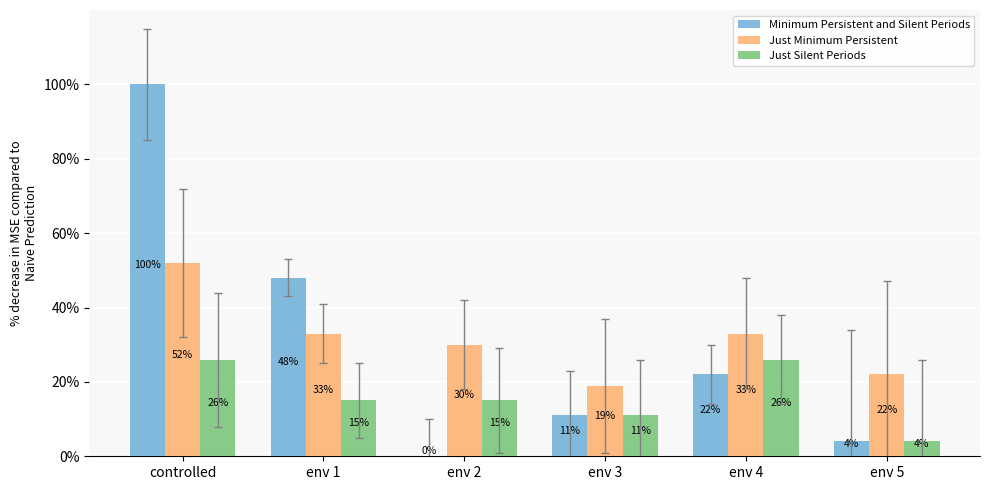

What are all the series names shown in the legend?

Minimum Persistent and Silent Periods, Just Minimum Persistent, Just Silent Periods